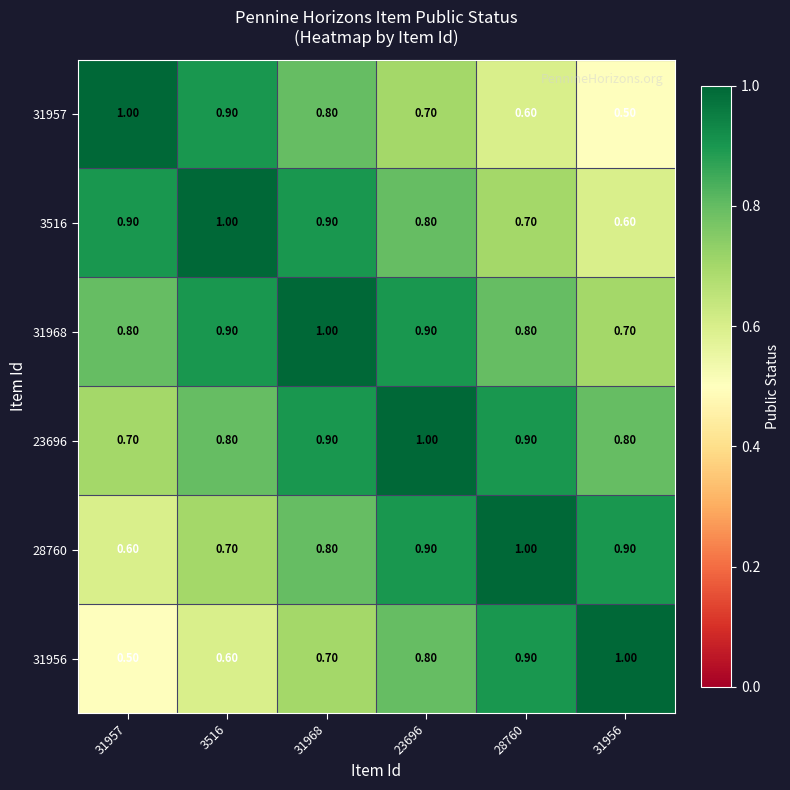

At how many categories does at least one series exceed 0?

6